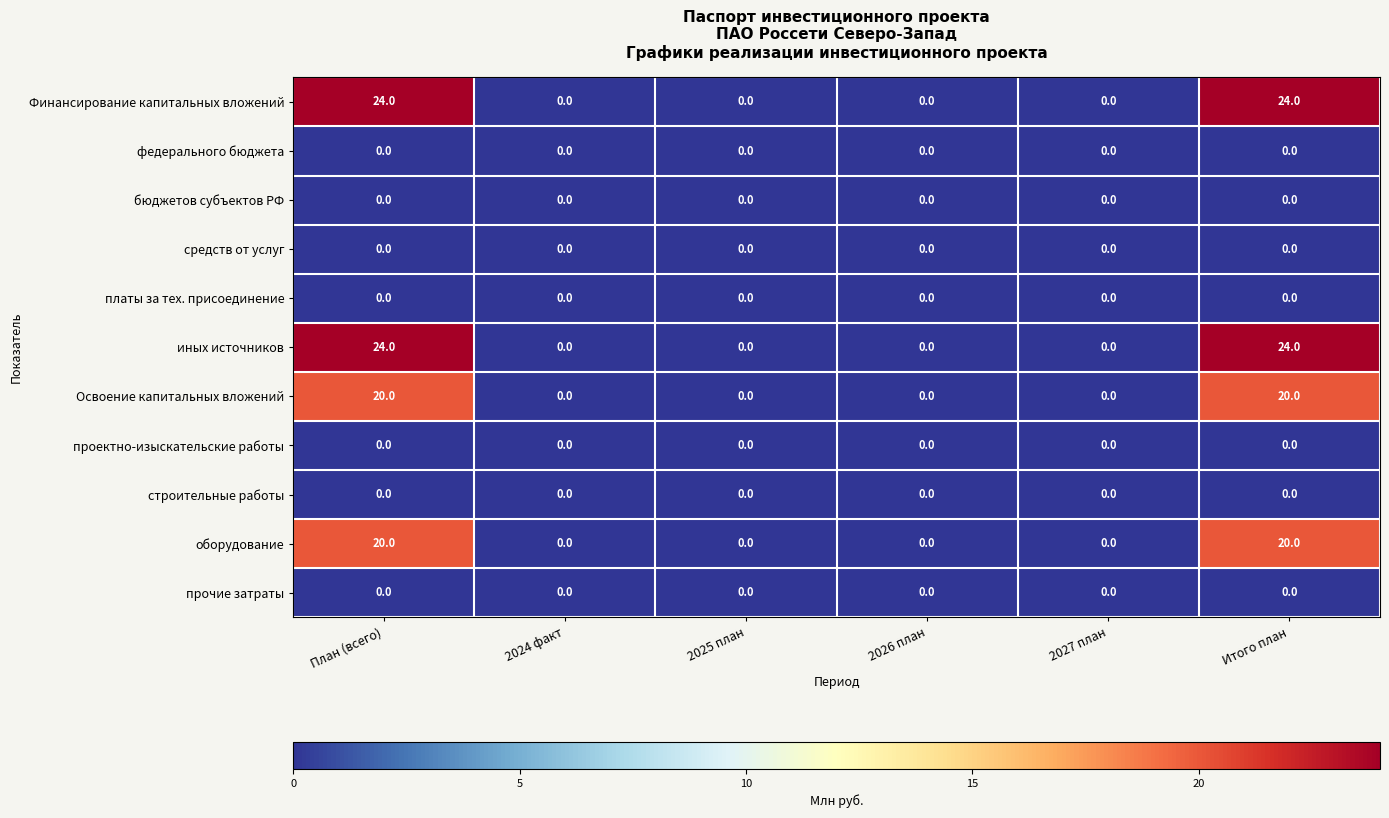

What is the approximate value of оборудование at План (всего), to the nearest 10?

20